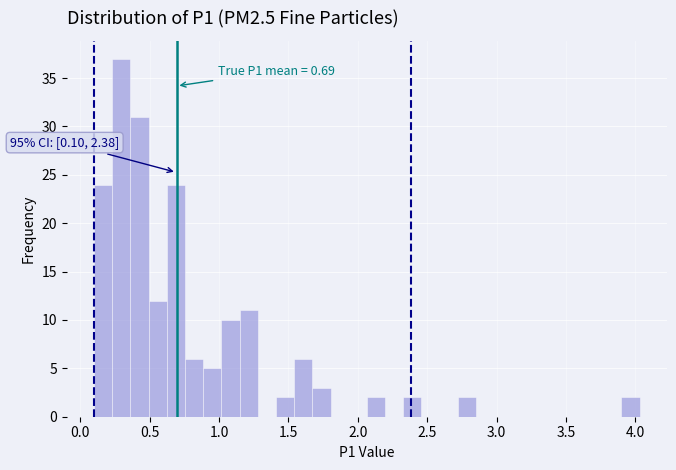

Around what value on the x-axis is the tallest bar? Give the approximate position of its centre, as read against the axis.

0.30